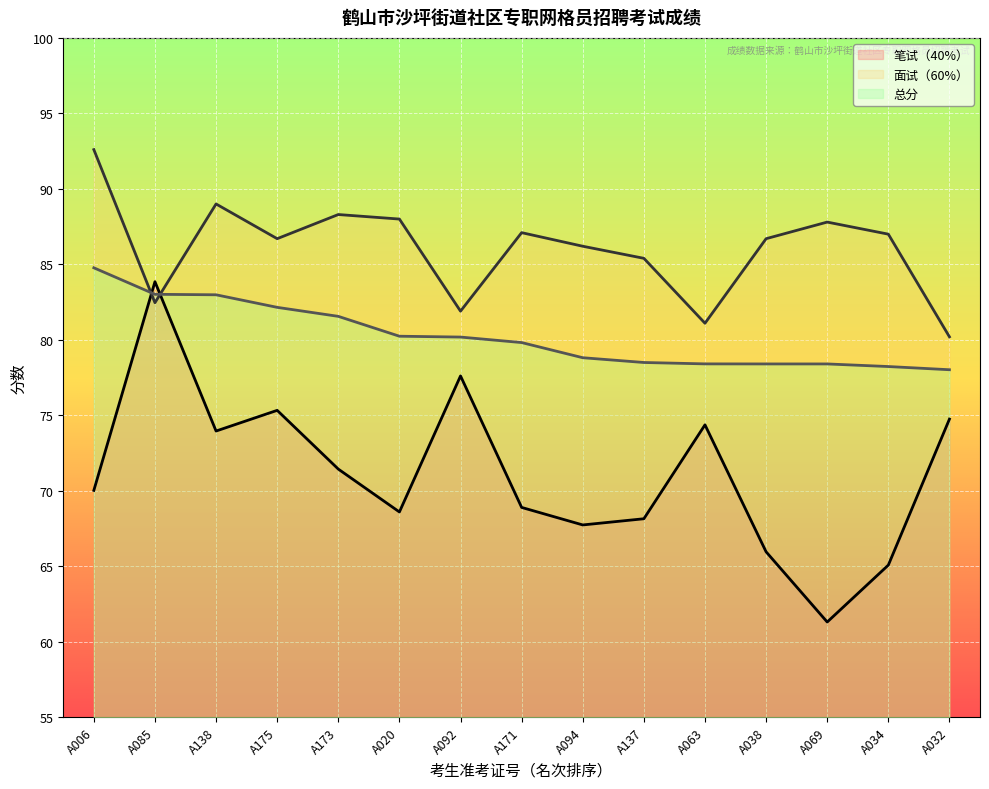

Count the number of data series in this chart.

3